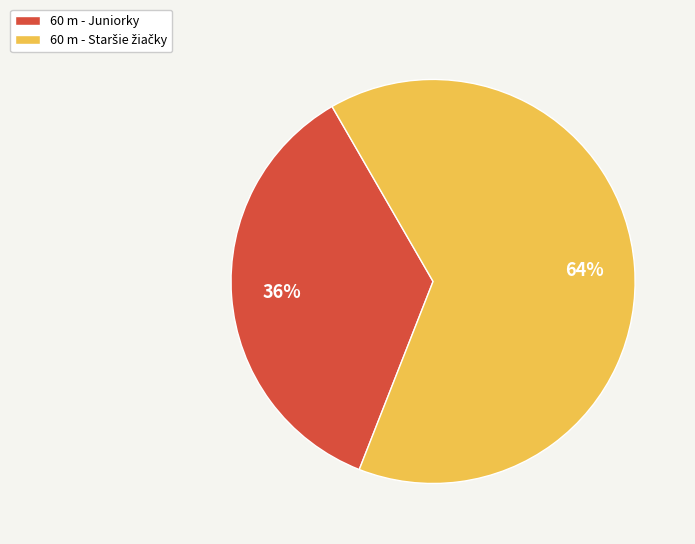

What is the smallest slice in the pie chart?

60 m - Juniorky